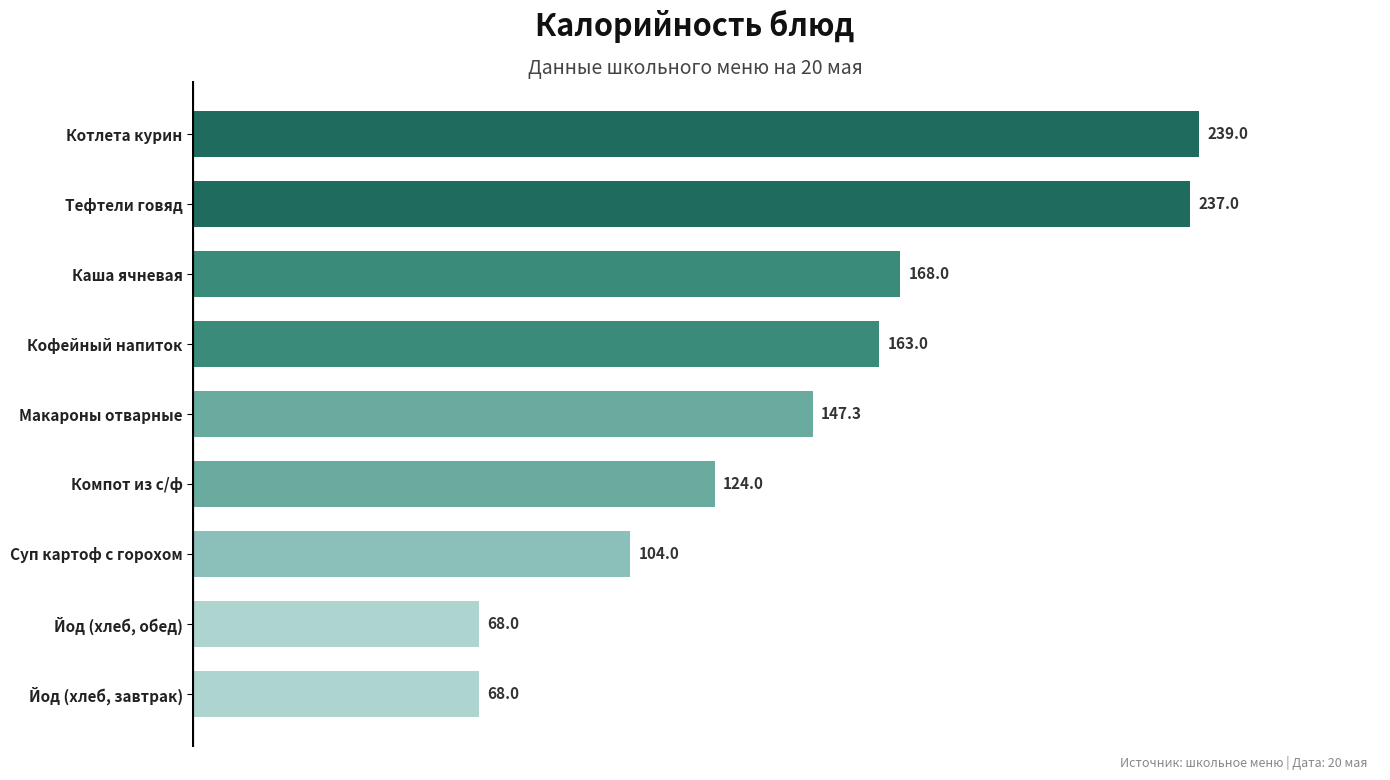

What is the sum of all values?

1318.3